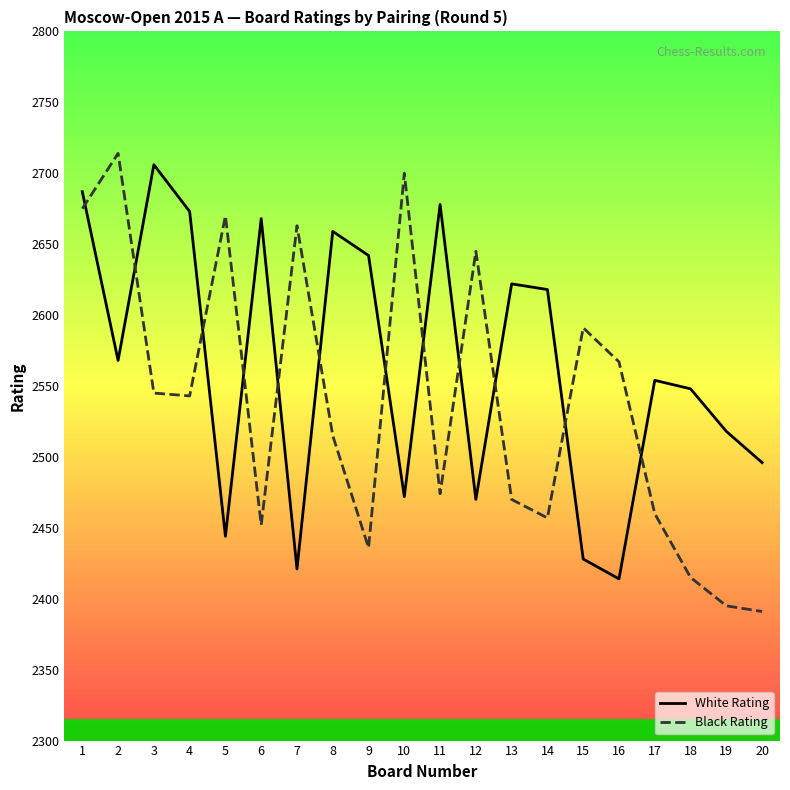

What is the average value of the White Rating series?

2564